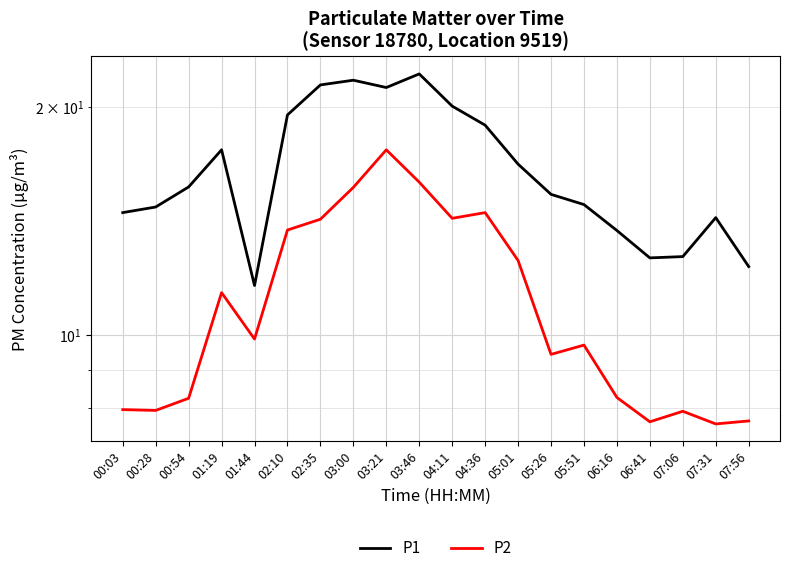

What are all the series names shown in the legend?

P1, P2